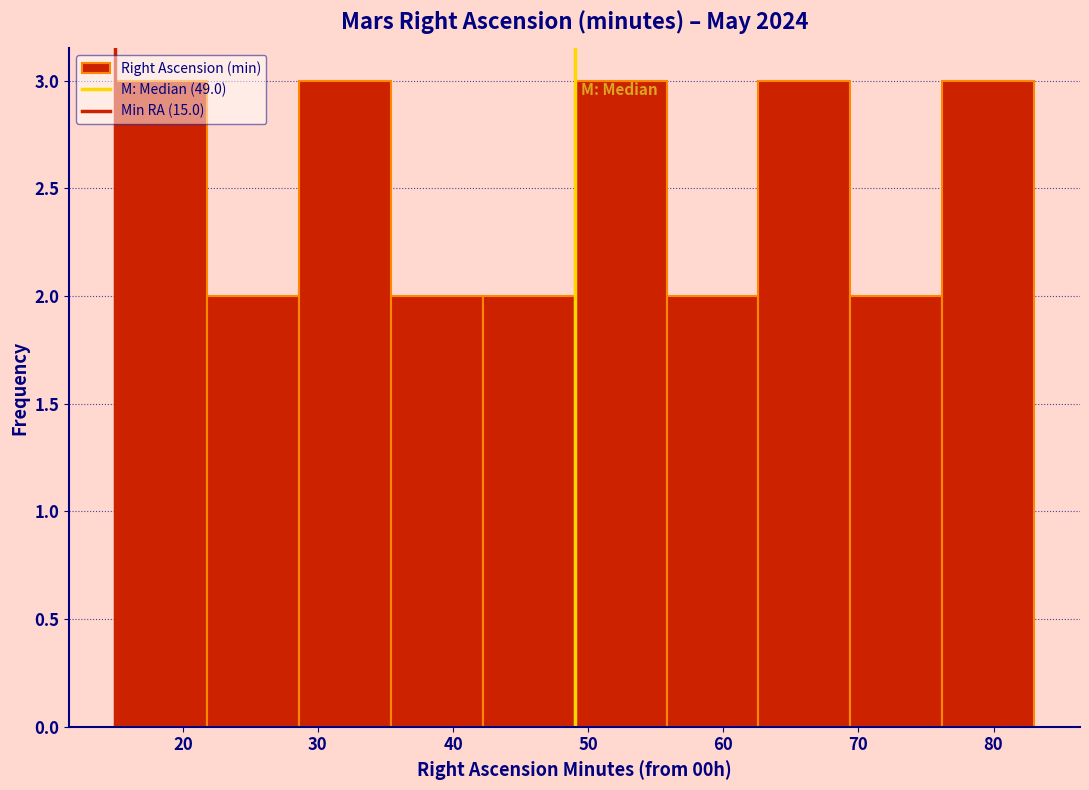

Reading left to right, list every bar in this chart as the range it spans on the x-axis followed by its height. Neither the bar edges nor the heights are printed on the chart, so give them approximately, as read against the axes.

15.0 to 21.8: 3
21.8 to 28.6: 2
28.6 to 35.4: 3
35.4 to 42.2: 2
42.2 to 49.0: 2
49.0 to 55.8: 3
55.8 to 62.6: 2
62.6 to 69.4: 3
69.4 to 76.2: 2
76.2 to 83.0: 3